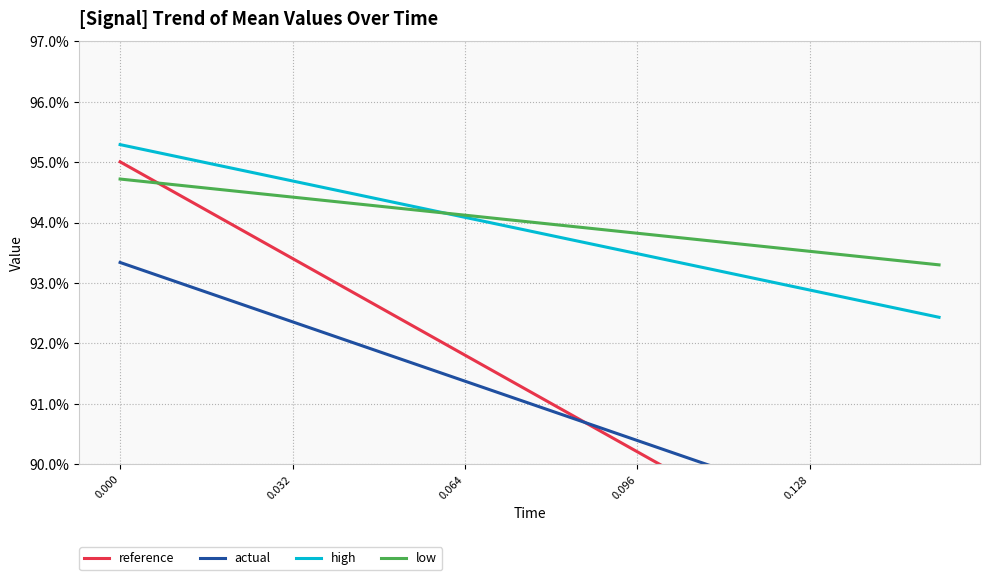

Which series has the largest range (max minus min)?

reference